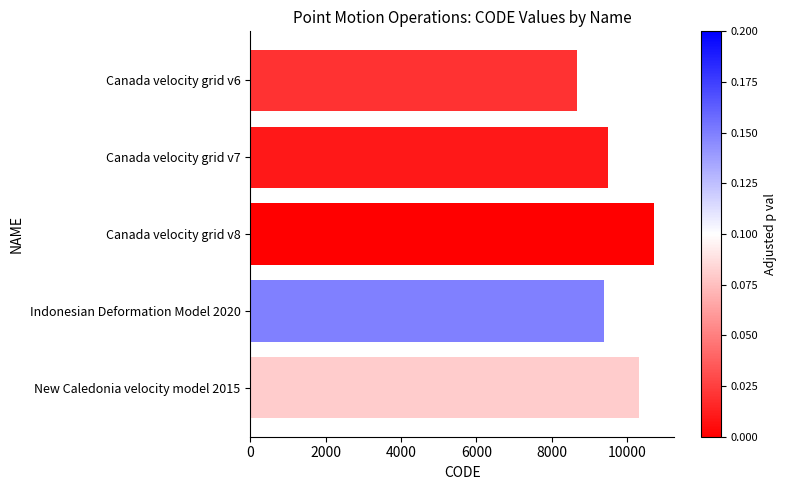

True or false: the data shows 14840 at Indonesian Deformation Model 2020.

False